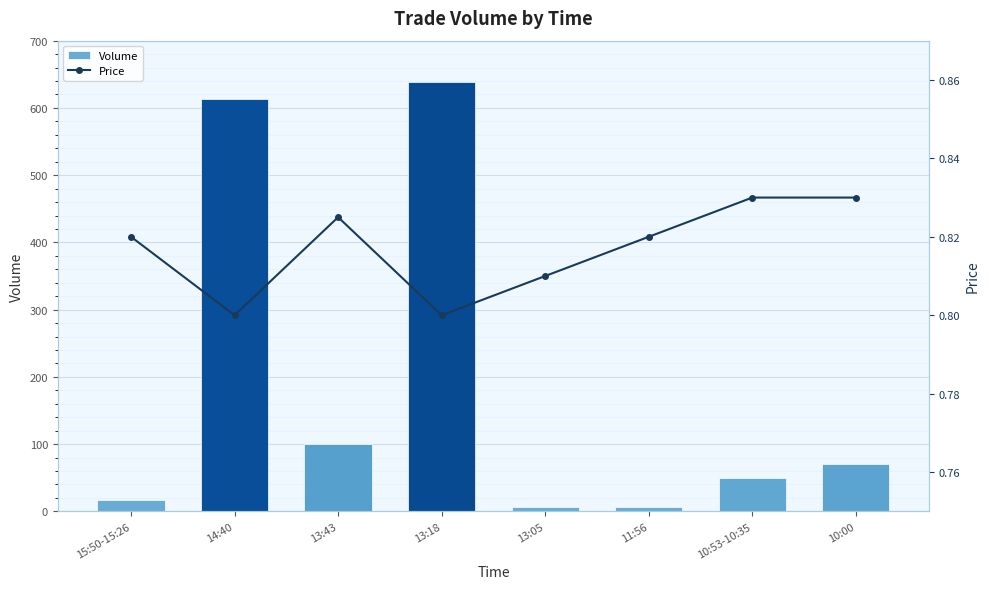

Is it true that Price equals 1.1 at 15:50-15:26?

False